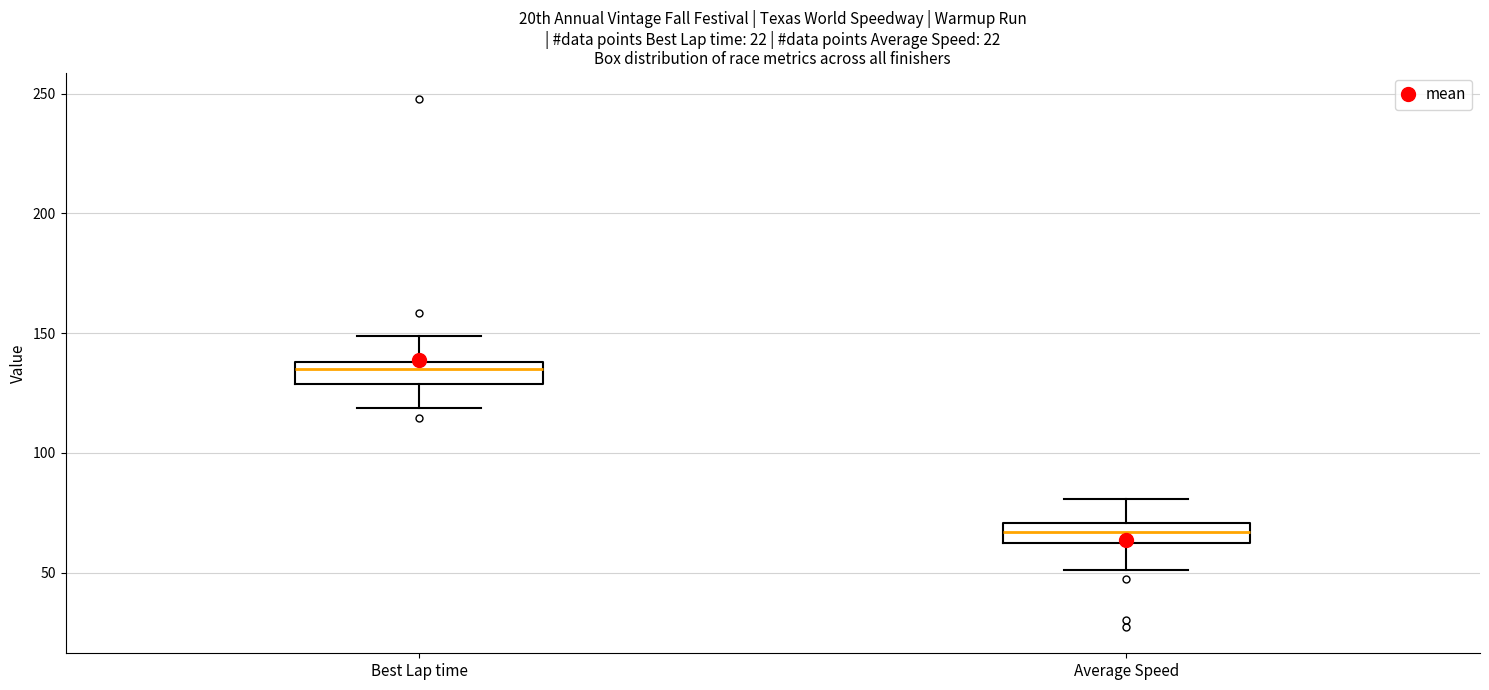

Where is the upper edge of the box for Best Lap time on the y-axis? The values are not printed on the chart, so give them approximately, as read against the axis.

140